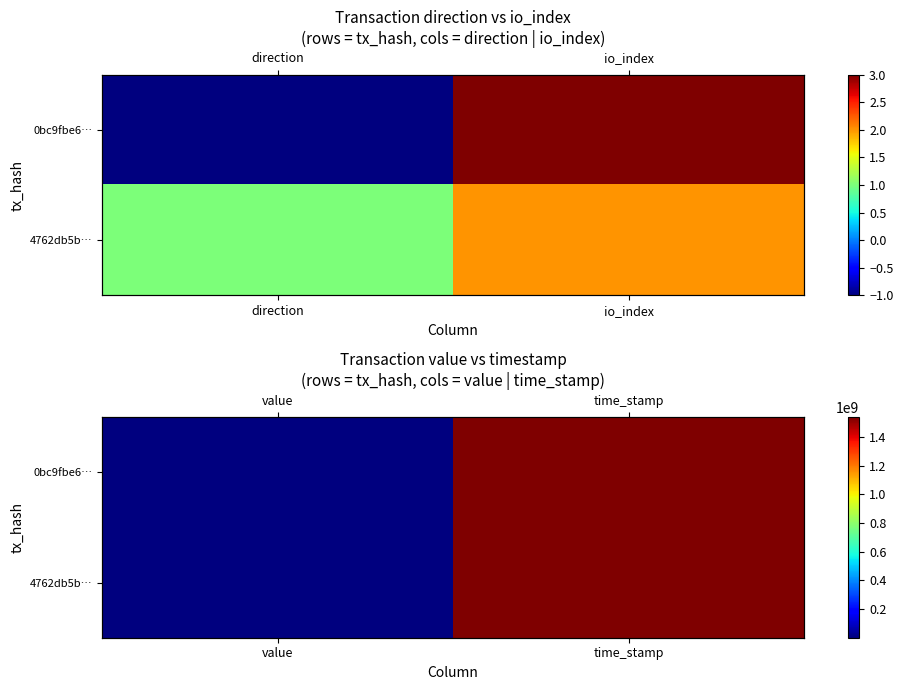

List the series in order of their overall mean, highest first.

0bc9fbe6…, 4762db5b…